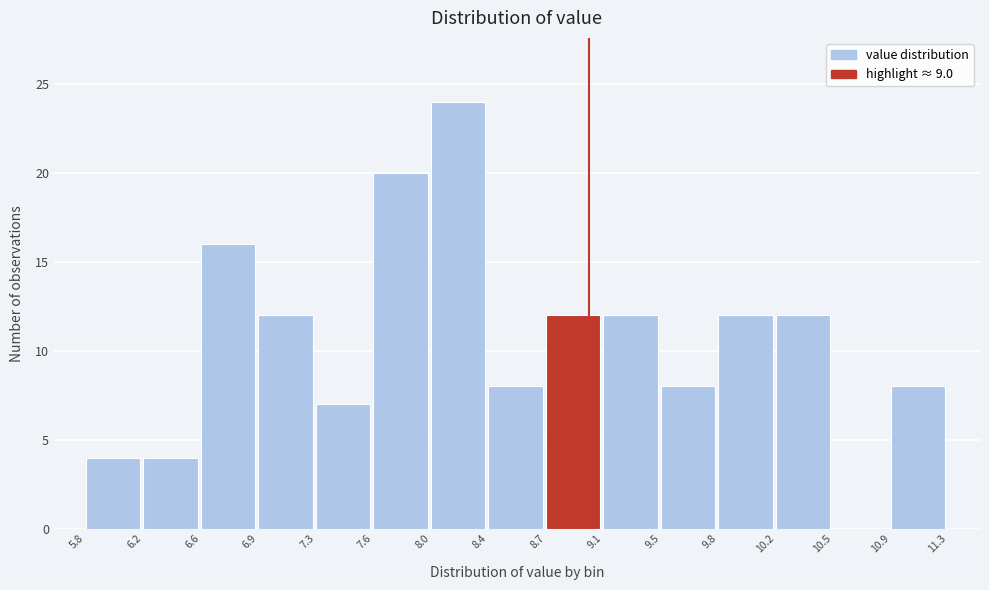

Reading left to right, transcribe this chart: for each bar, give the range it covers on the x-axis and its height. The values are not printed on the chart, so give them approximately, as read against the axis.

5.8 to 6.2: 4
6.2 to 6.6: 4
6.6 to 6.9: 16
6.9 to 7.3: 12
7.3 to 7.6: 7
7.6 to 8.0: 20
8.0 to 8.4: 24
8.4 to 8.7: 8
8.7 to 9.1: 12
9.1 to 9.5: 12
9.5 to 9.8: 8
9.8 to 10.2: 12
10.2 to 10.5: 12
10.5 to 10.9: 0
10.9 to 11.3: 8